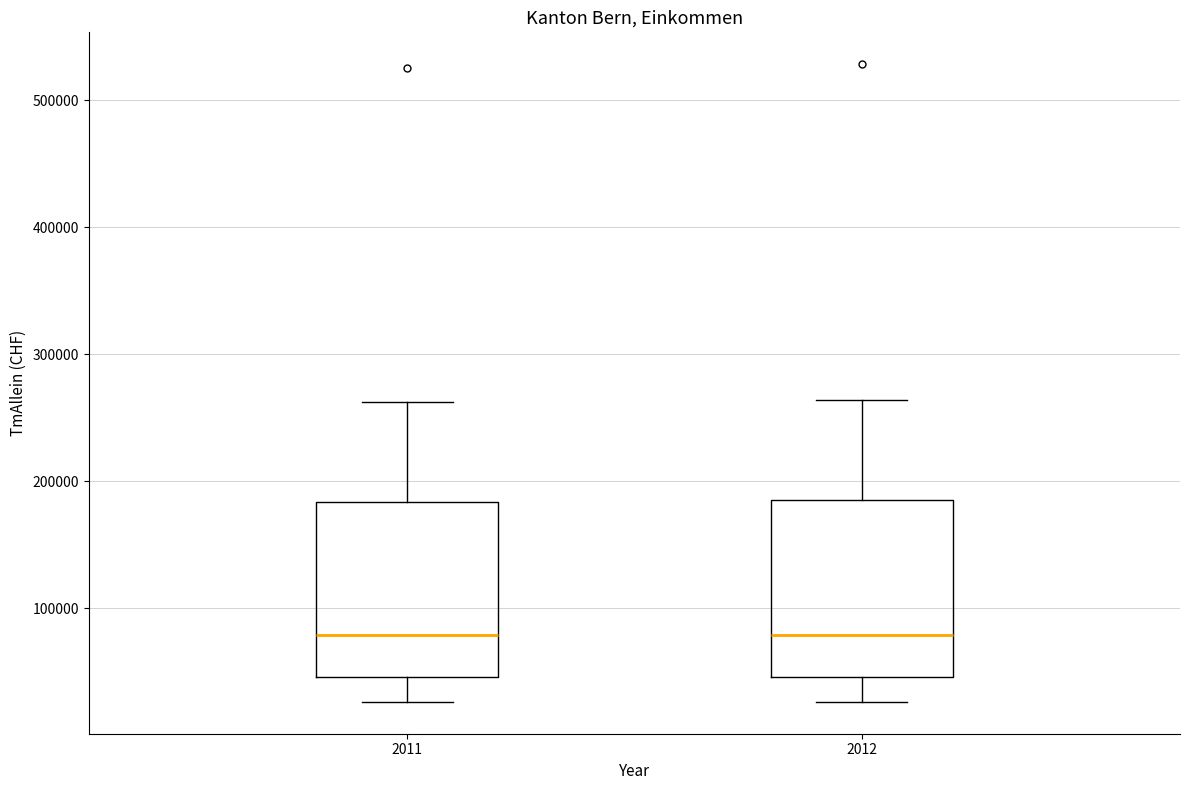

Where does the upper whisker of the box at x = 2012 end on the y-axis? The values are not printed on the chart, so give them approximately, as read against the axis.

260000